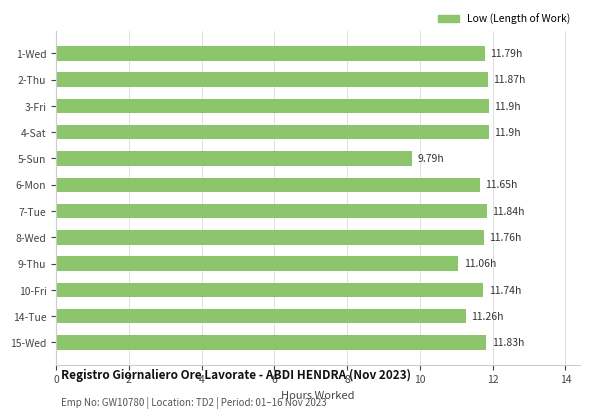

Approximately how many times larger is the value at 8-Wed compared to 9-Thu?

1.1